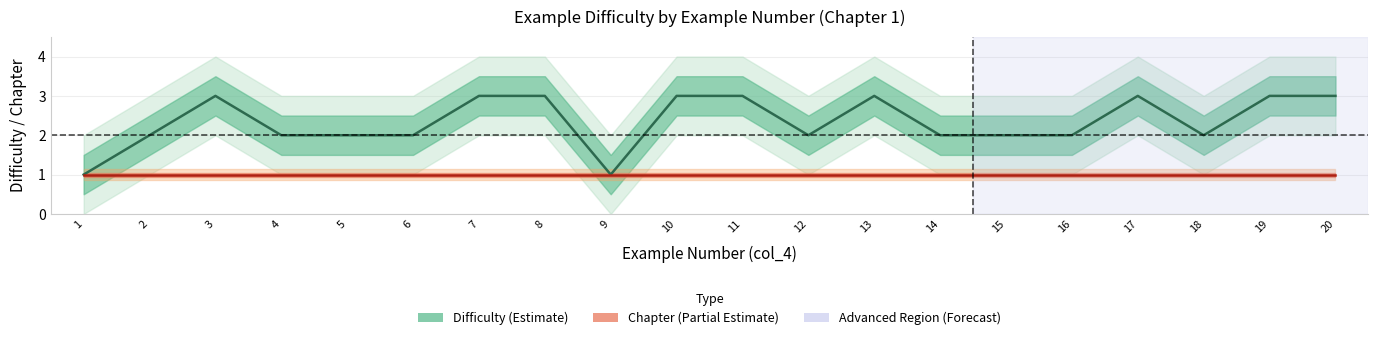

What is the difference between the highest and lowest values at 16?

1